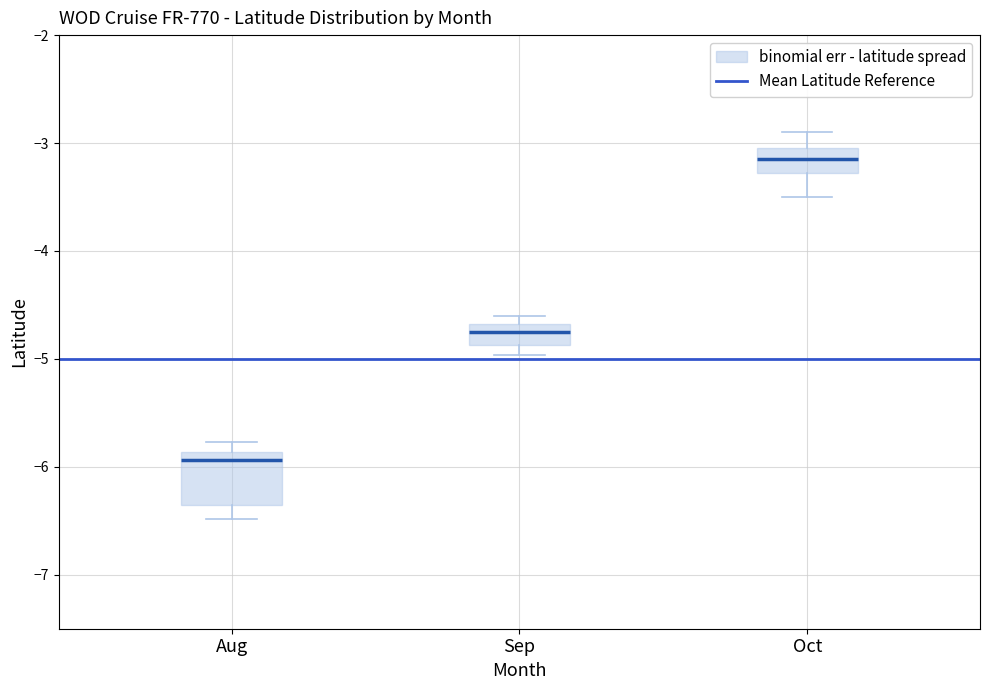

Where does the upper whisker of the box for Oct end on the y-axis? The values are not printed on the chart, so give them approximately, as read against the axis.

-2.9